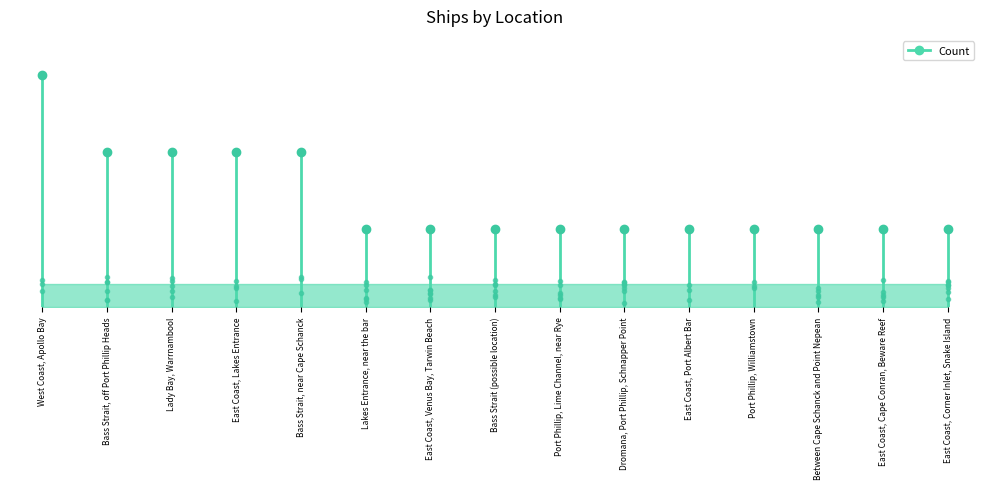

What position from the right is Port Phillip, Williamstown?

4